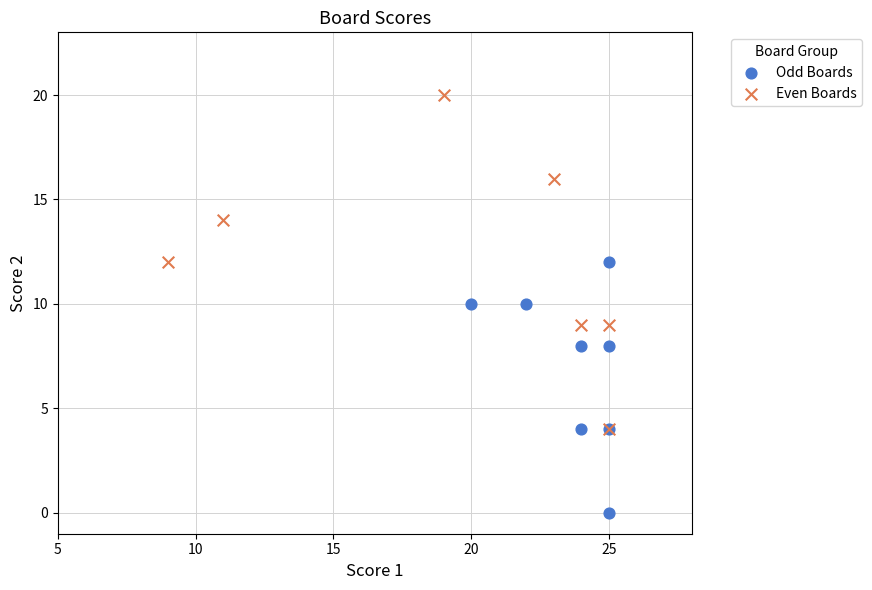

Which series has the largest Y range (max minus min)?

Even Boards